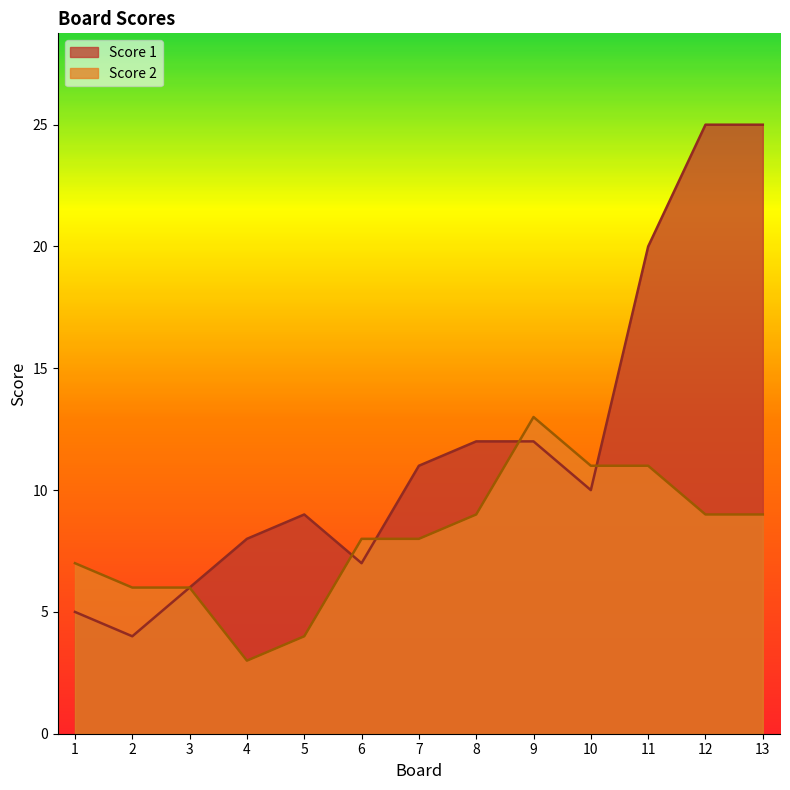

Reading left to right, what are all the values shown in this chart?

Score 1: 5	4	6	8	9	7	11	12	12	10	20	25	25
Score 2: 7	6	6	3	4	8	8	9	13	11	11	9	9